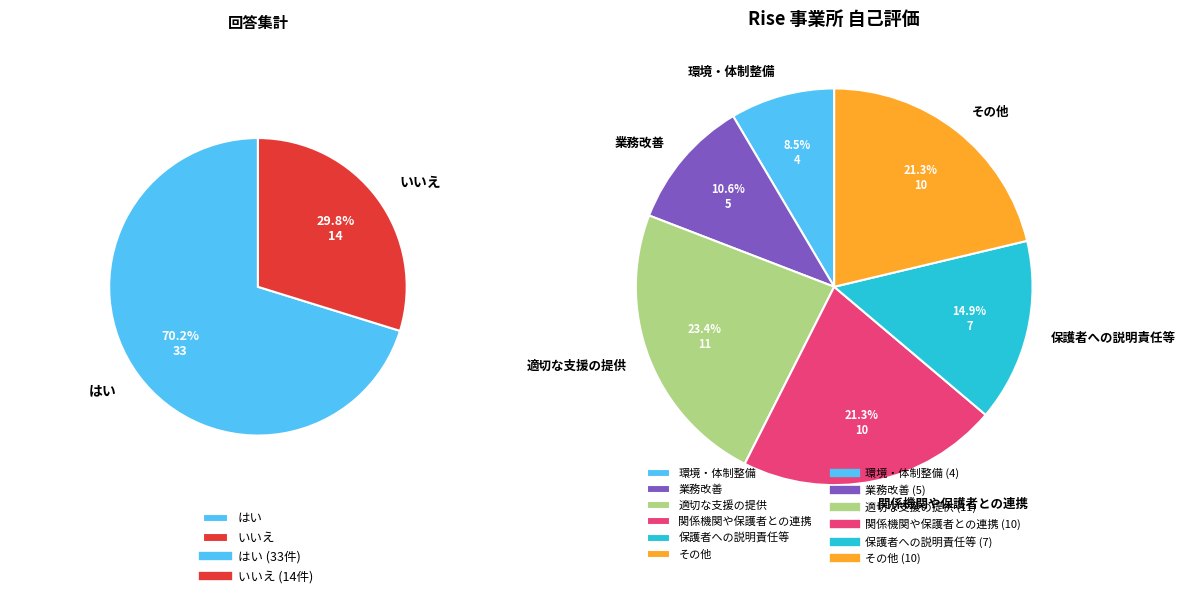

What percentage is the はい slice, to the nearest percent?

70%